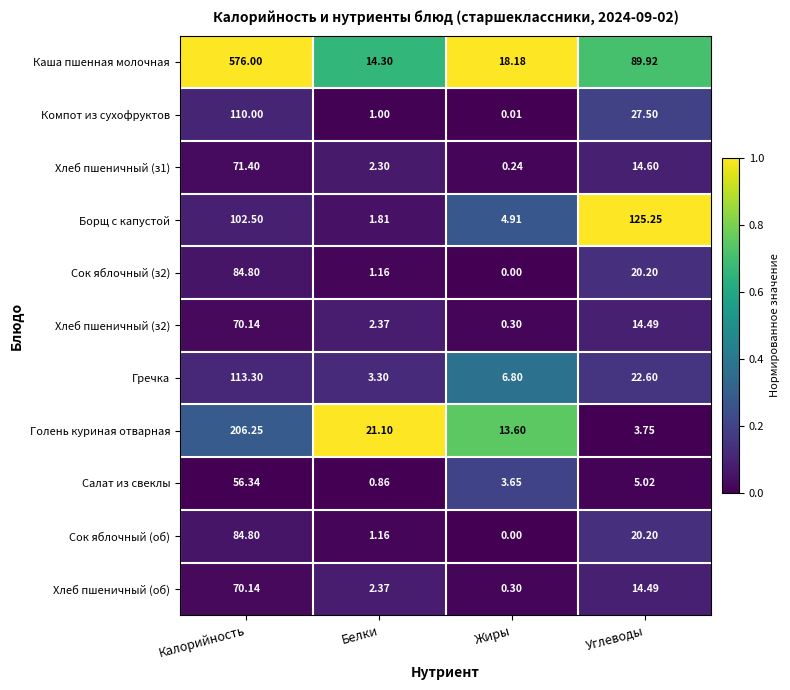

At which label does Сок яблочный (об) reach its peak?

Калорийность